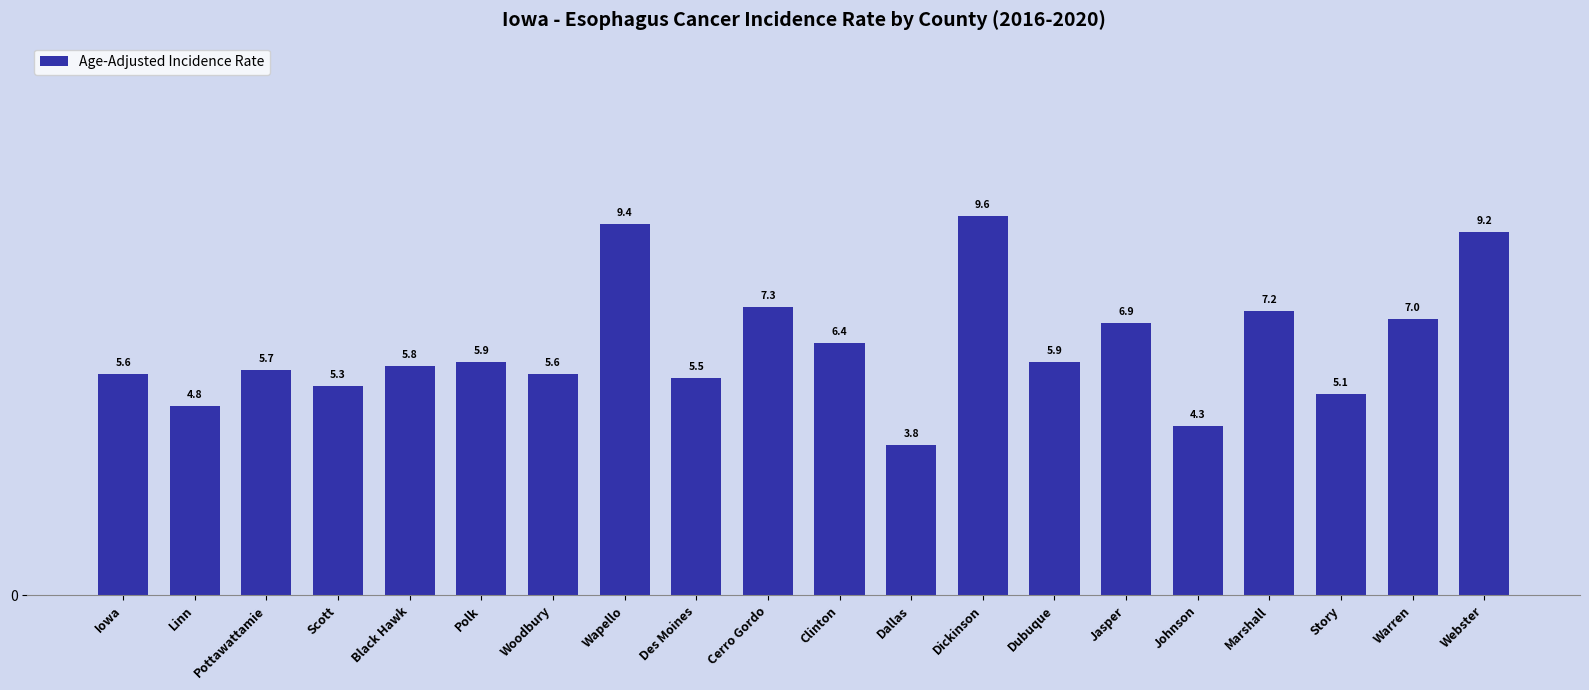

What is the value of the 14th bar from the left?

5.9